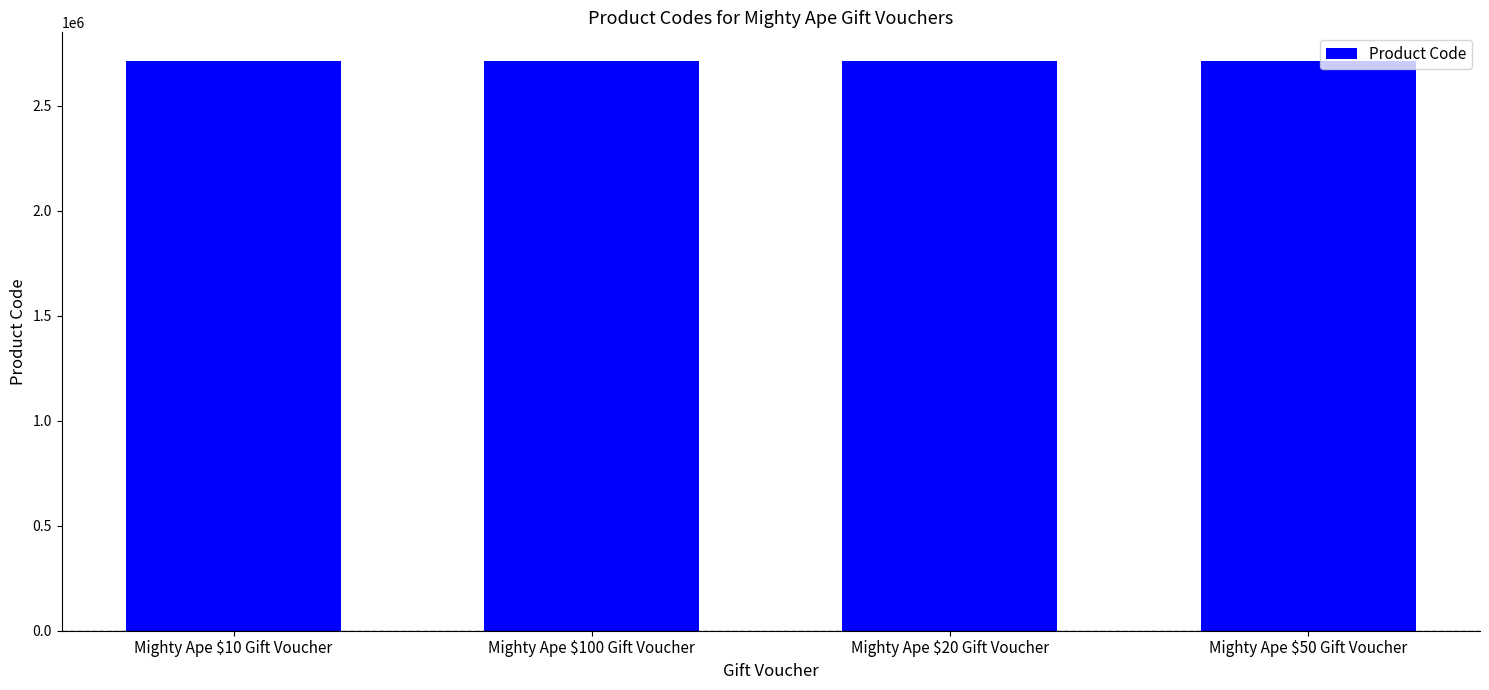

Approximately how many times larger is the value at Mighty Ape $100 Gift Voucher compared to Mighty Ape $20 Gift Voucher?

1.0